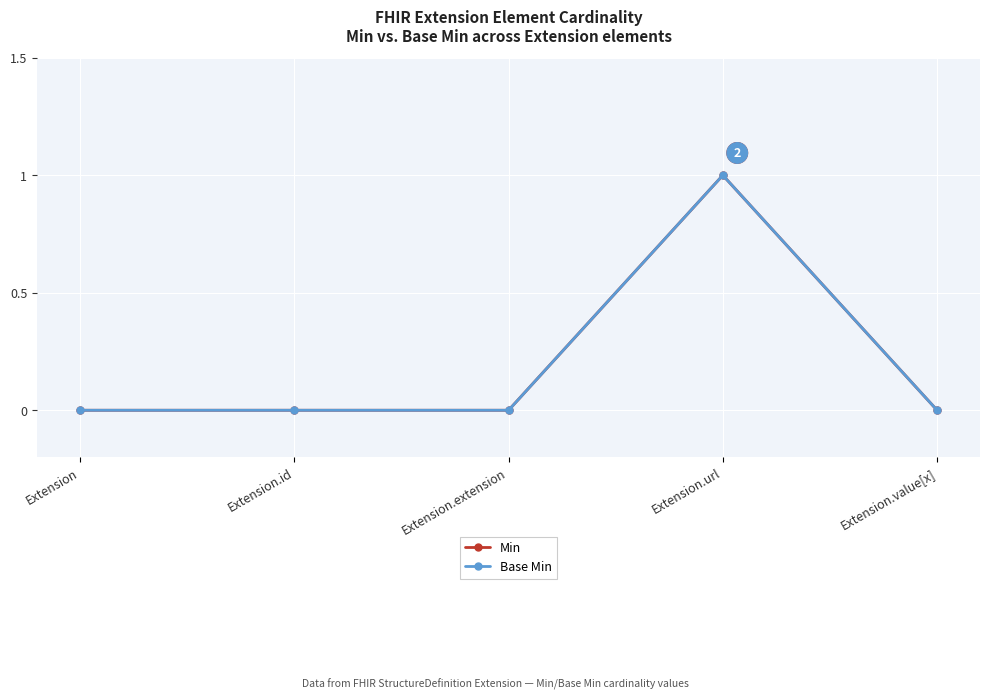

What is the approximate value of Min at Extension.url?

1